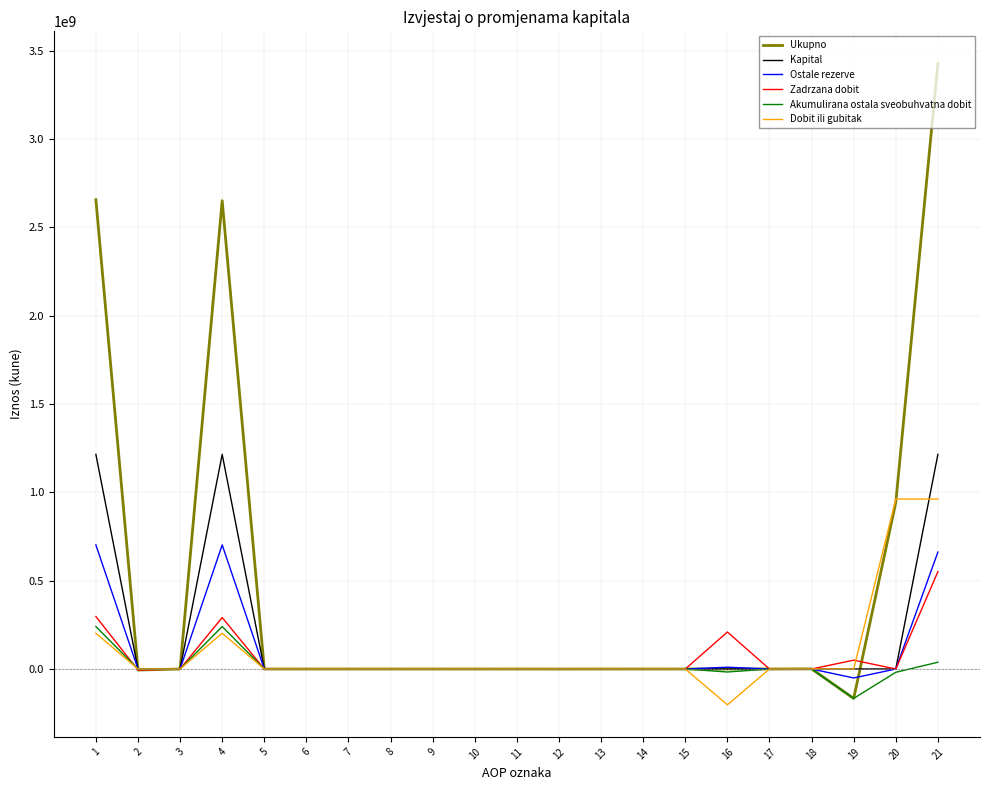

At which label is Ukupno closest to 1630668838?

20